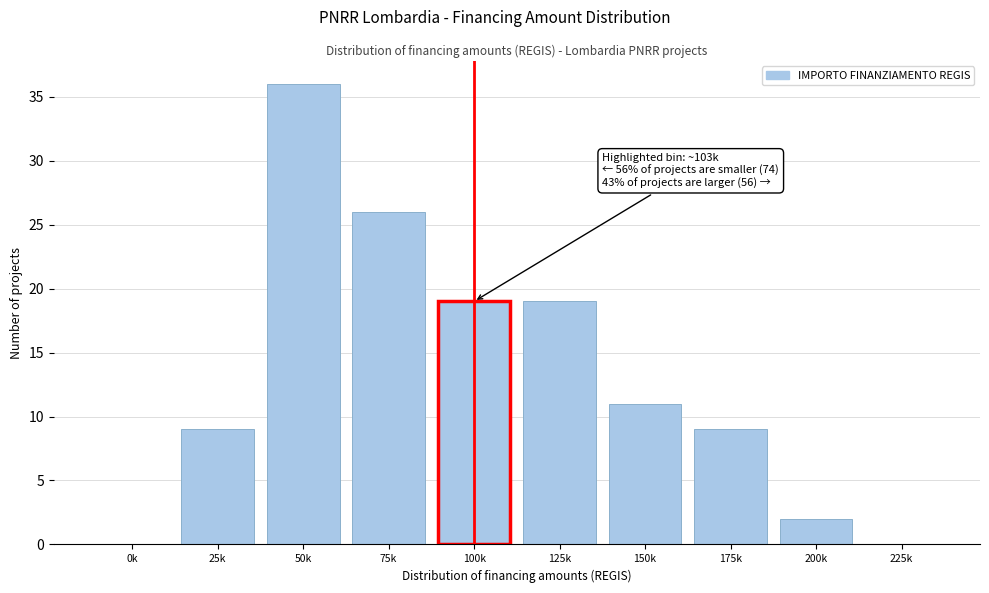

Reading right to left, transcribe all the data shown in this chart.

225k=0	200k=2	175k=9	150k=11	125k=19	100k=19	75k=26	50k=36	25k=9	0k=0